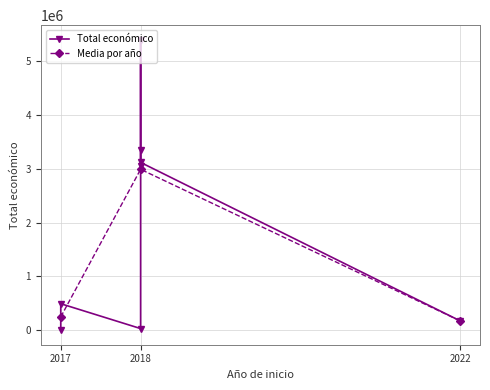

How many data points in Media por año are less than 248628?

1